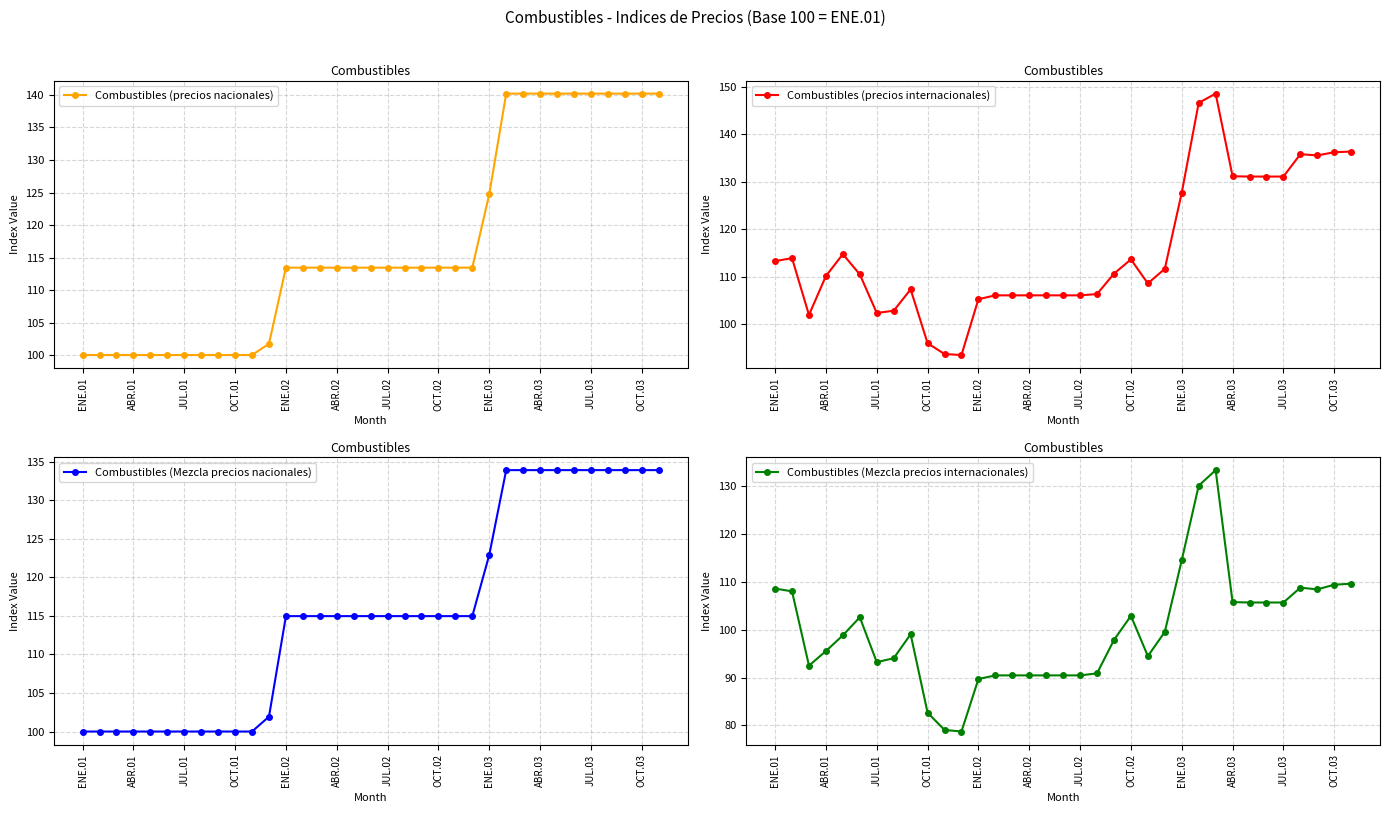

Which series has the largest total across all categories?

Combustibles (precios nacionales)